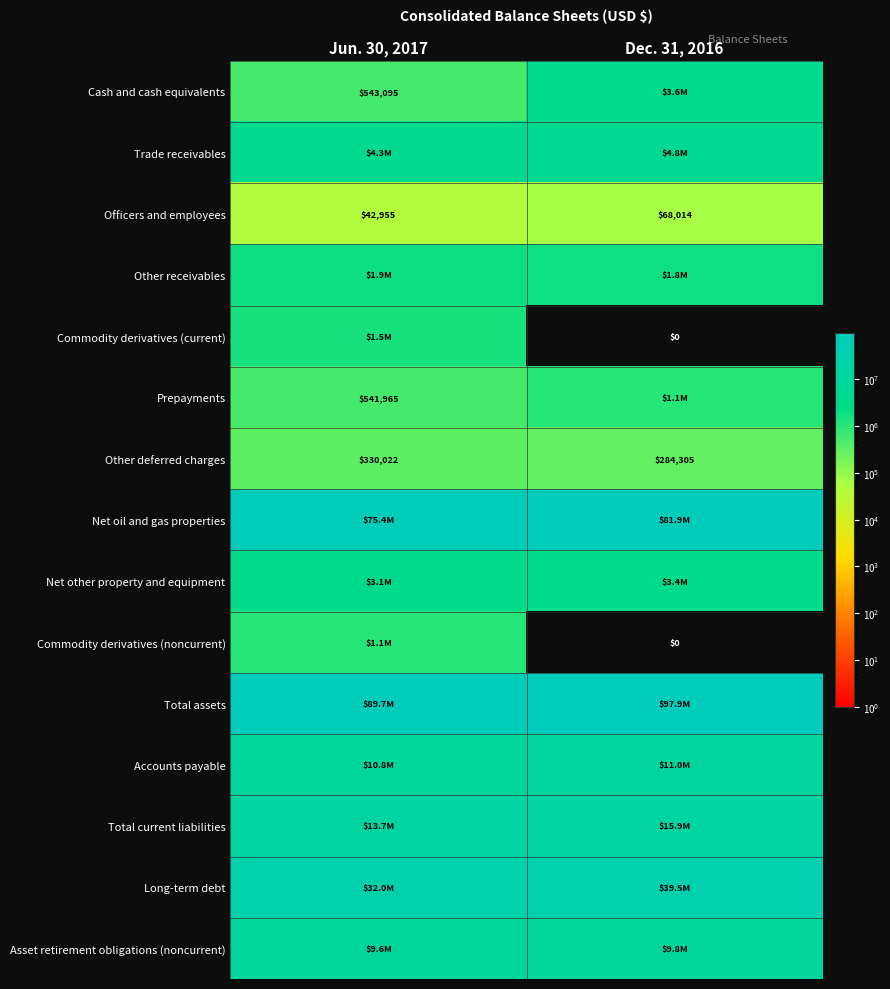

What is the spread (max minus min) of values at Dec. 31, 2016?

97938911